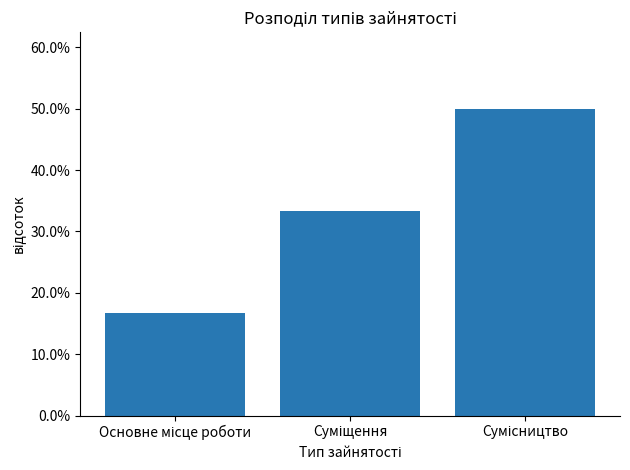

Does the chart contain any negative values?

No